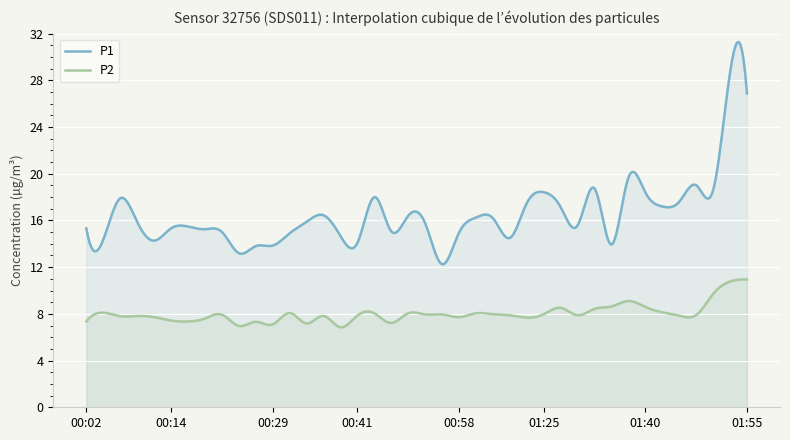

Is the value of P2 at 00:02 greater than the value of P1 at 00:14?

No